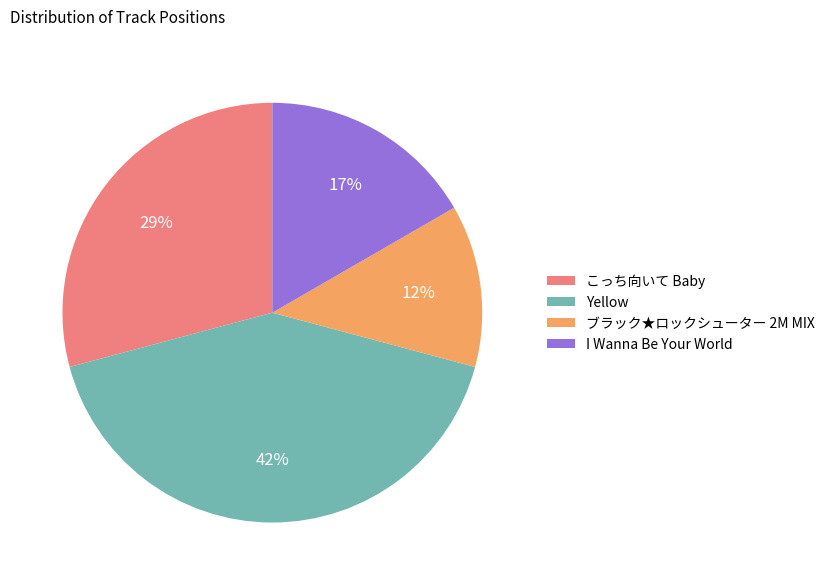

Does ブラック★ロックシューター 2M MIX account for over 50% of the chart?

No